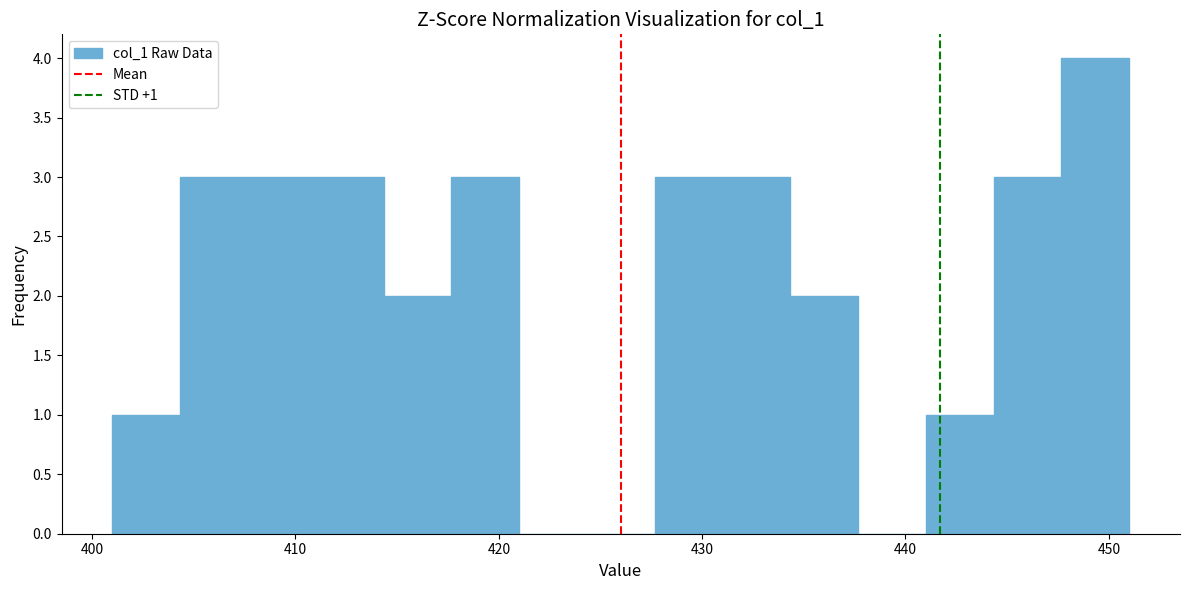

Around what value on the x-axis is the tallest bar? Give the approximate position of its centre, as read against the axis.

449